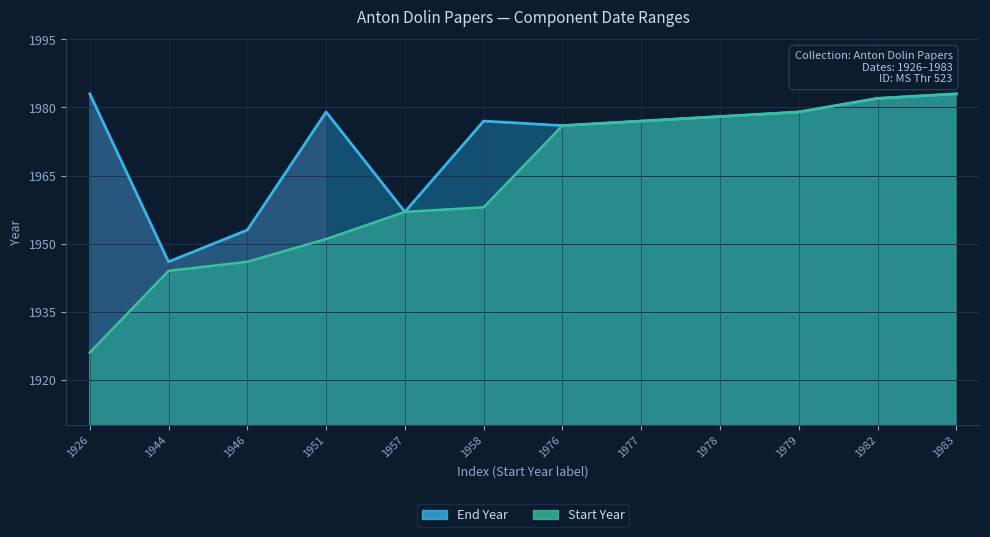

How many lines are shown in the chart?

2